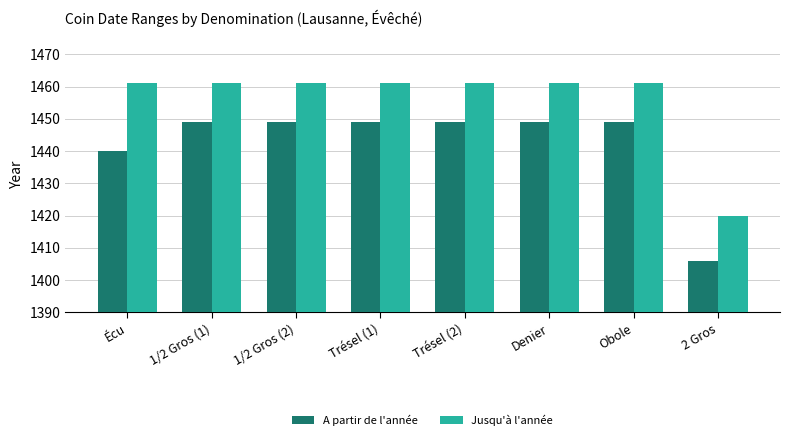

What is the total value across all series at 1/2 Gros (1)?

2910